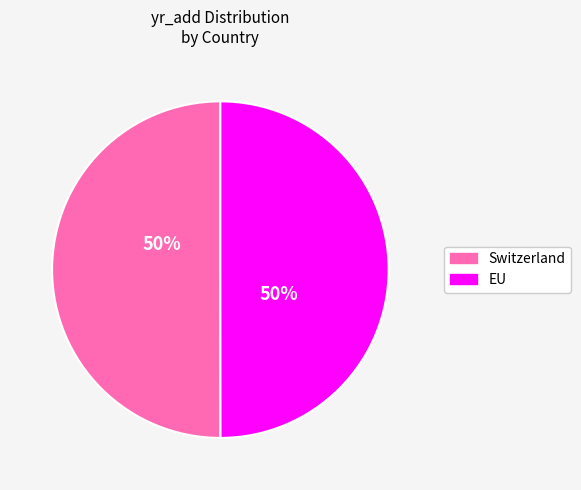

What is the ratio of the value at Switzerland to the value at EU?

1.0